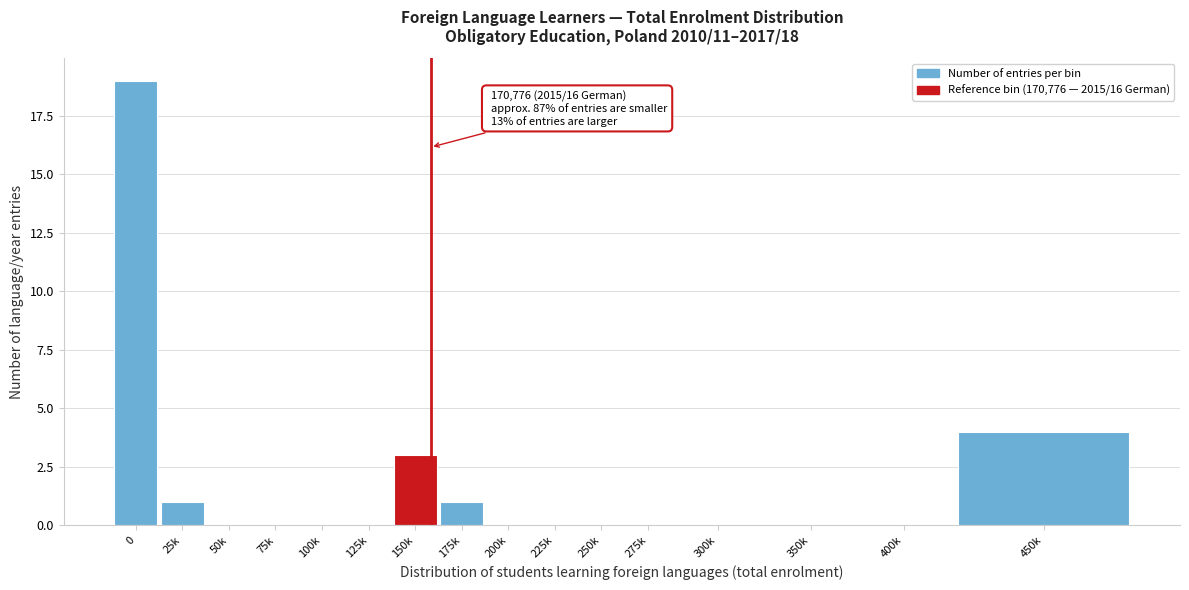

Reading left to right, transcribe all the data shown in this chart.

0=19	25k=1	50k=0	75k=0	100k=0	125k=0	150k=3	175k=1	200k=0	225k=0	250k=0	275k=0	300k=0	350k=0	400k=0	450k=4